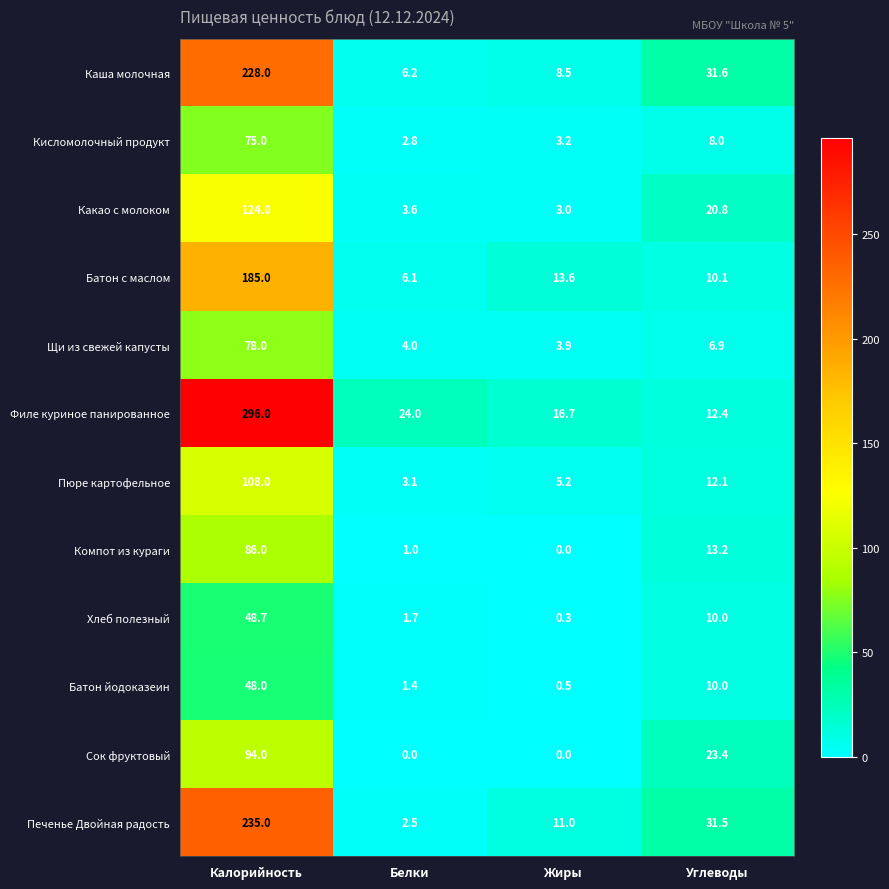

How many data points in Компот из кураги are less than 13?

2